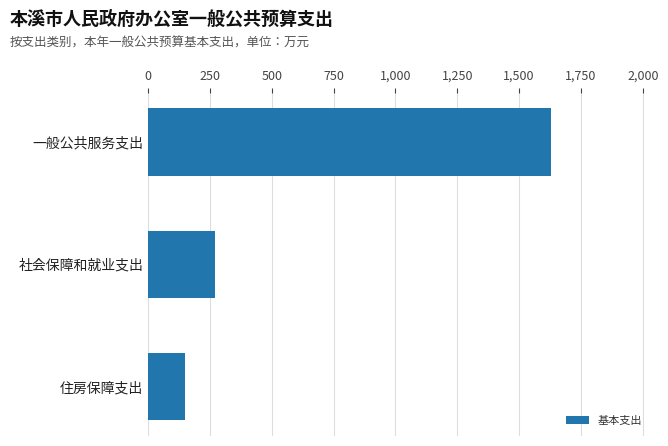

What is the difference between the values at 一般公共服务支出 and 住房保障支出?

1481.0